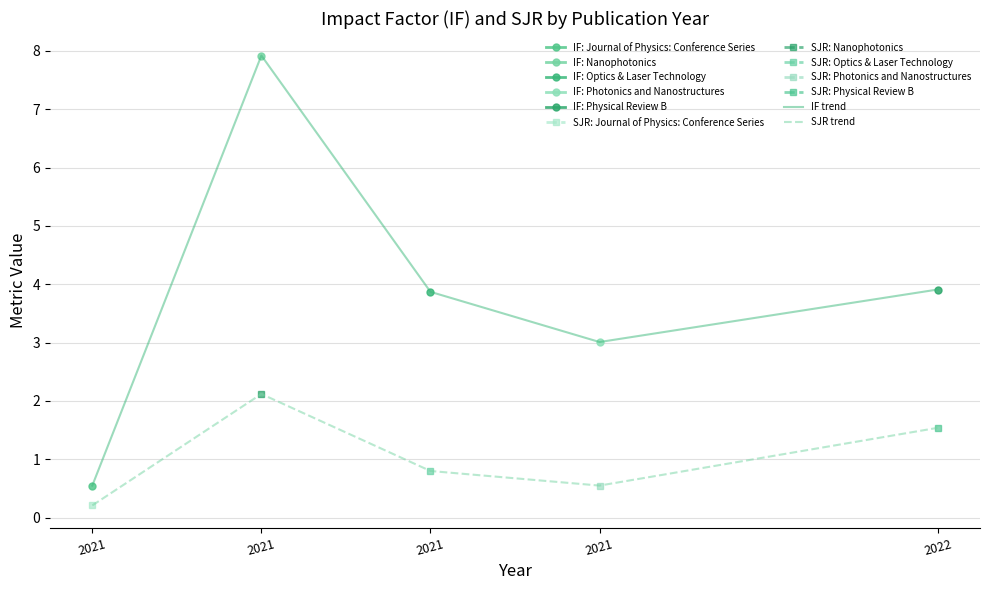

Reading right to left, what are all the values shown in this chart?

IF trend: 3.9	3.0	3.9	7.9	0.6
SJR trend: 1.5	0.6	0.8	2.1	0.2